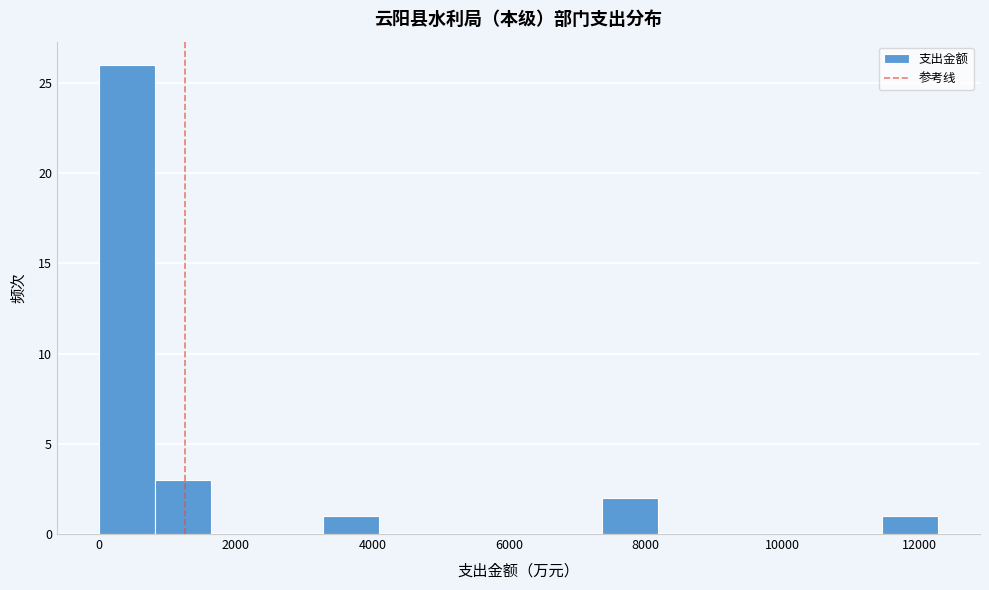

Reading left to right, transcribe this chart: for each bar, give the range it covers on the x-axis and its height. Neither the bar edges nor the heights are printed on the chart, so give them approximately, as read against the axes.

0 to 800: 26
800 to 1600: 3
1600 to 2400: 0
2400 to 3200: 0
3200 to 4000: 1
4000 to 5000: 0
5000 to 5800: 0
5800 to 6600: 0
6600 to 7400: 0
7400 to 8200: 2
8200 to 9000: 0
9000 to 9800: 0
9800 to 10600: 0
10600 to 11400: 0
11400 to 12200: 1